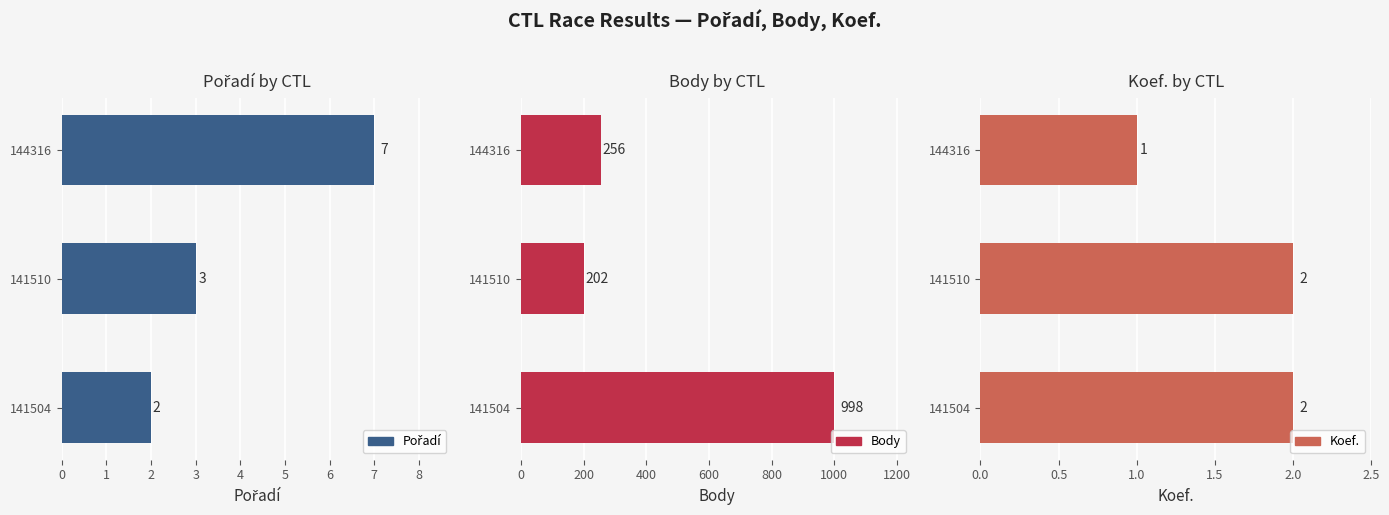

What is the total value across all series at 144316?

264